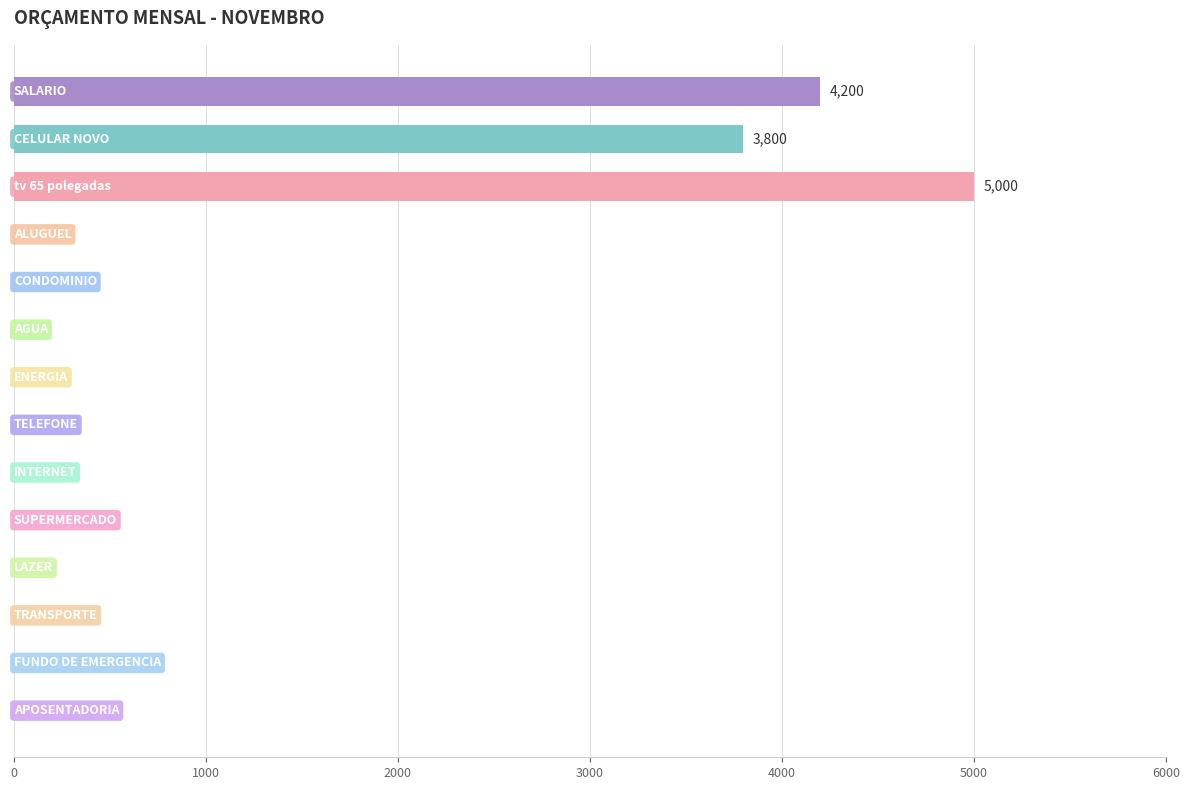

What is the maximum value shown in the chart?

5000